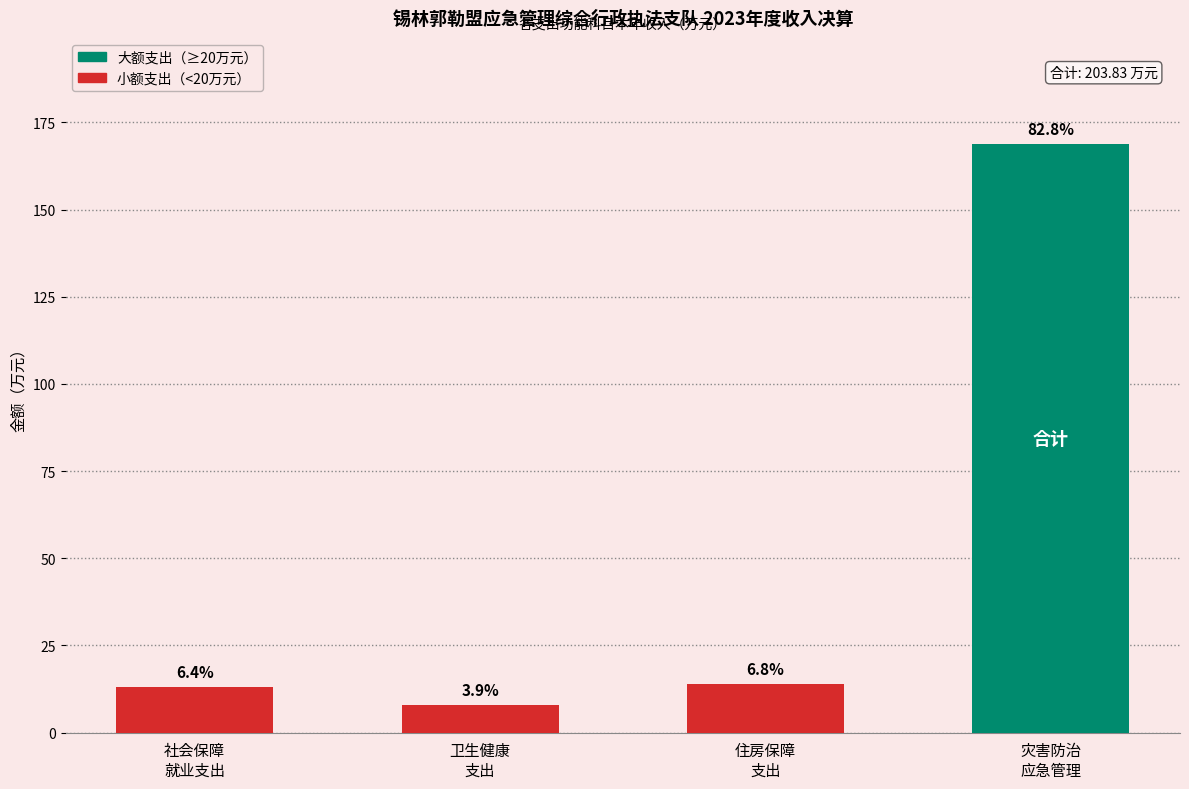

Does the chart contain any negative values?

No